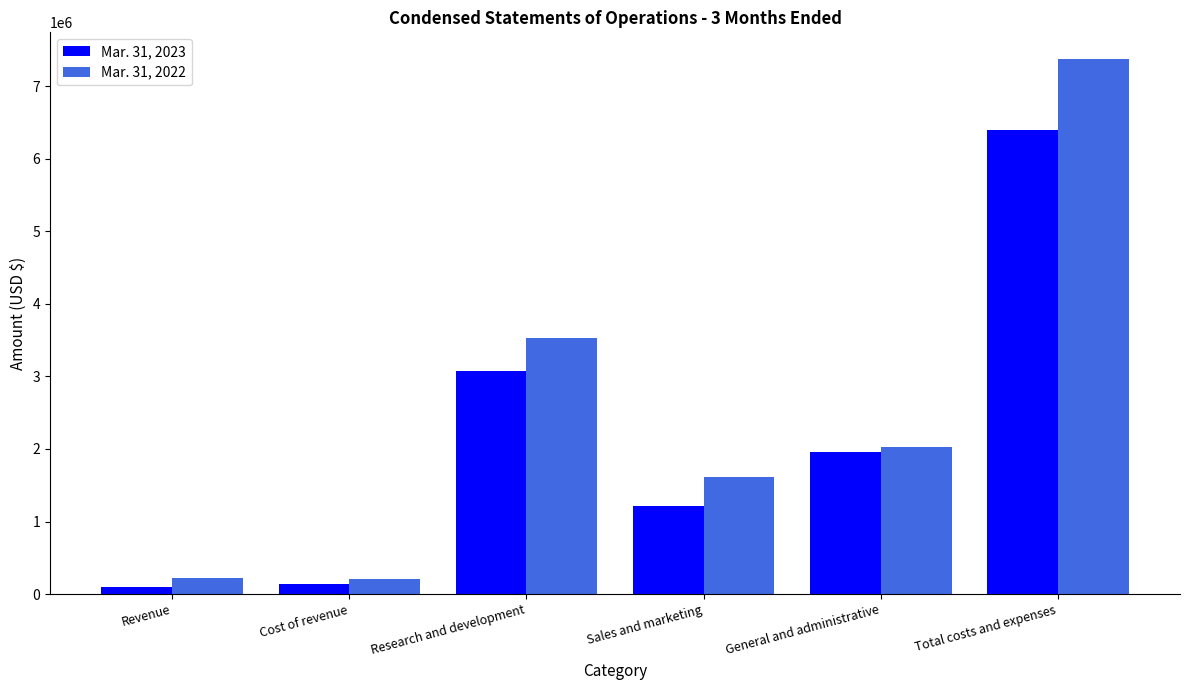

What is the value of the Mar. 31, 2023 bar at the 5th from the left?

1961460